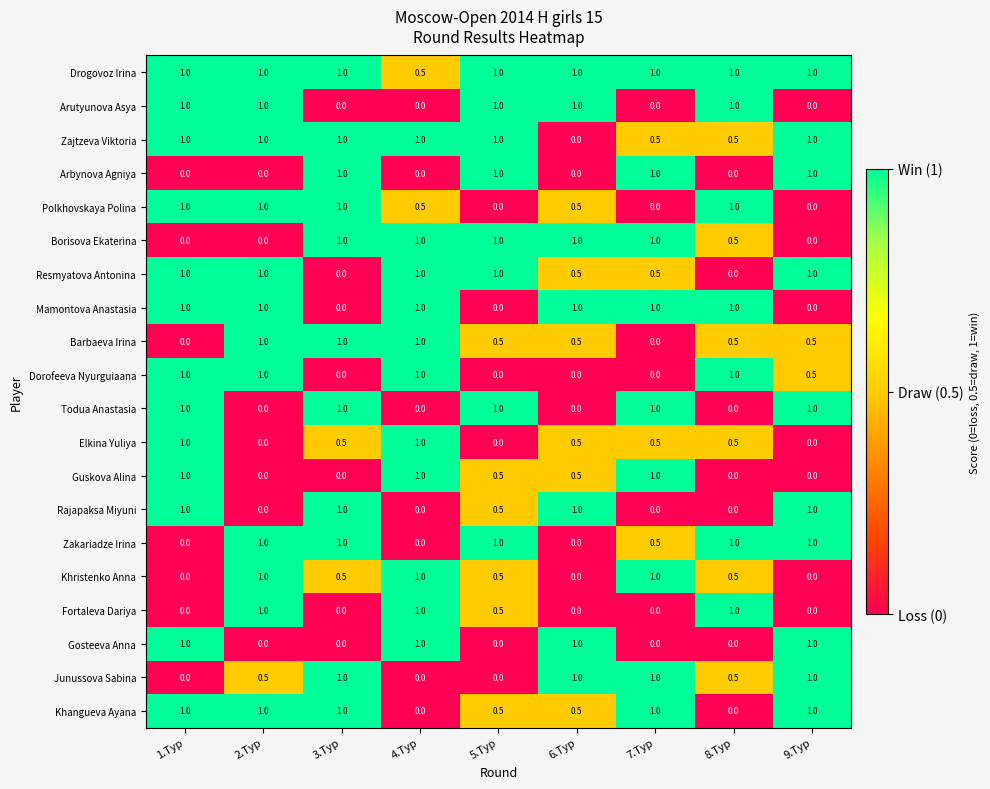

True or false: Fortaleva Dariya has a value of 0.0 at 9.Тур.

True